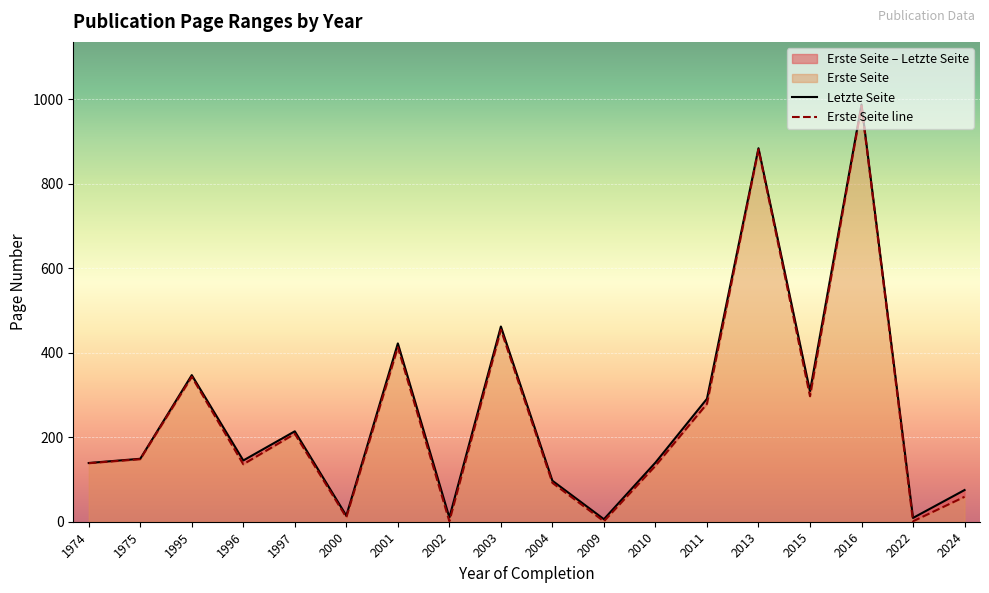

True or false: Erste Seite line and Letzte Seite intersect in this chart.

False